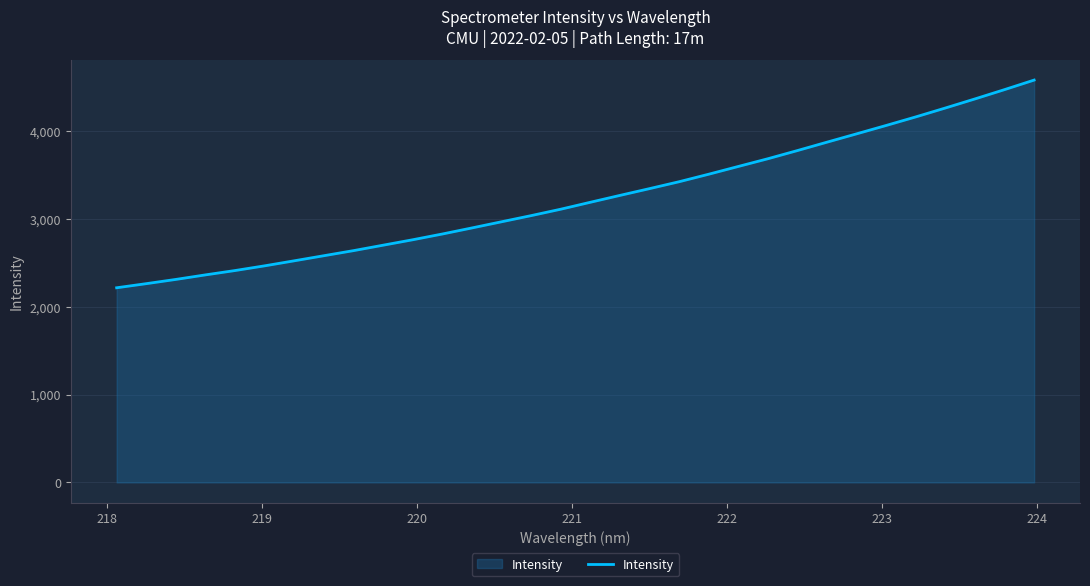

What is the minimum value shown in the chart?

2216.4